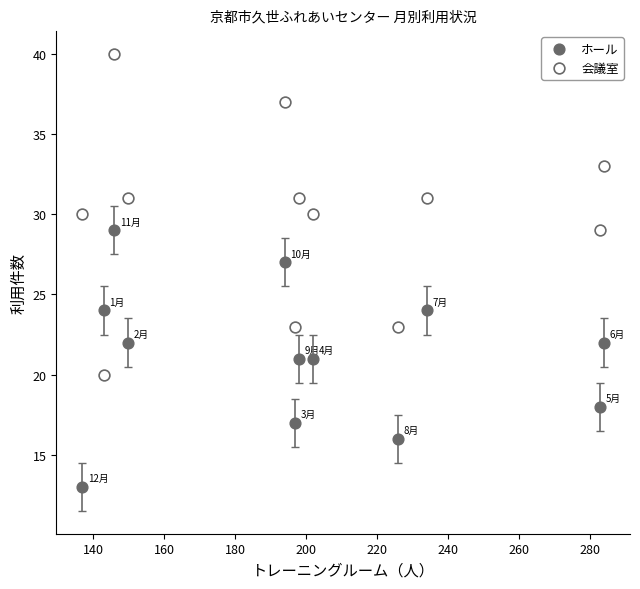

Across all data points, what is the range of X values (max minus min)?

147